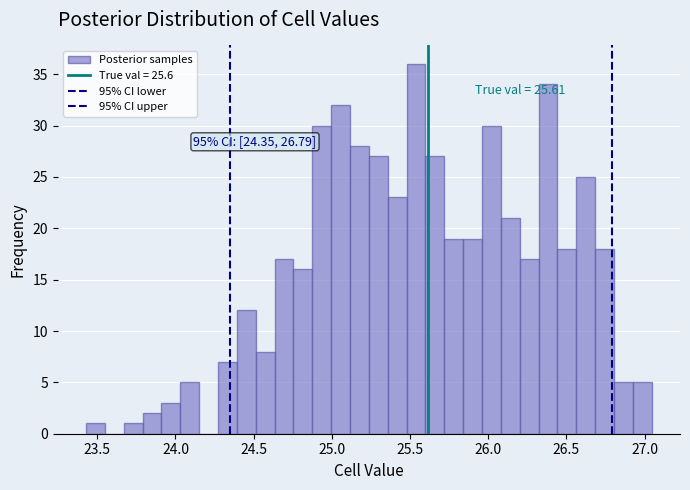

Around what value on the x-axis is the tallest bar? Give the approximate position of its centre, as read against the axis.

25.55